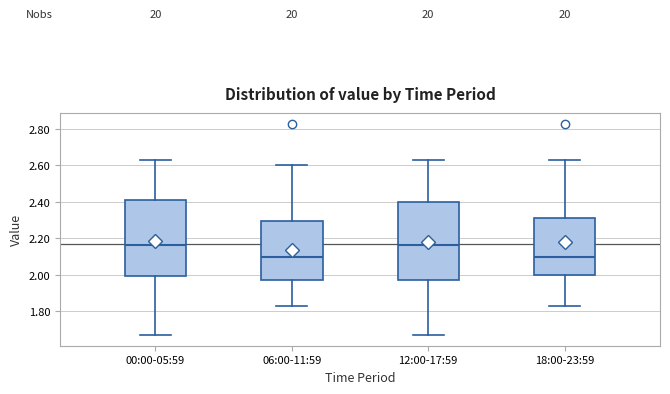

Reading left to right, transcribe this box plot: for each box, give where its median line is, the range the box spans, and where its two whiskers end, as read against the y-axis. The values are not printed on the chart, so give them approximately, as read against the axis.

00:00-05:59: median 2.16, box 2.00 to 2.42, whiskers 1.68 to 2.64
06:00-11:59: median 2.10, box 1.98 to 2.30, whiskers 1.84 to 2.60
12:00-17:59: median 2.16, box 1.98 to 2.40, whiskers 1.68 to 2.64
18:00-23:59: median 2.10, box 2.00 to 2.32, whiskers 1.84 to 2.64